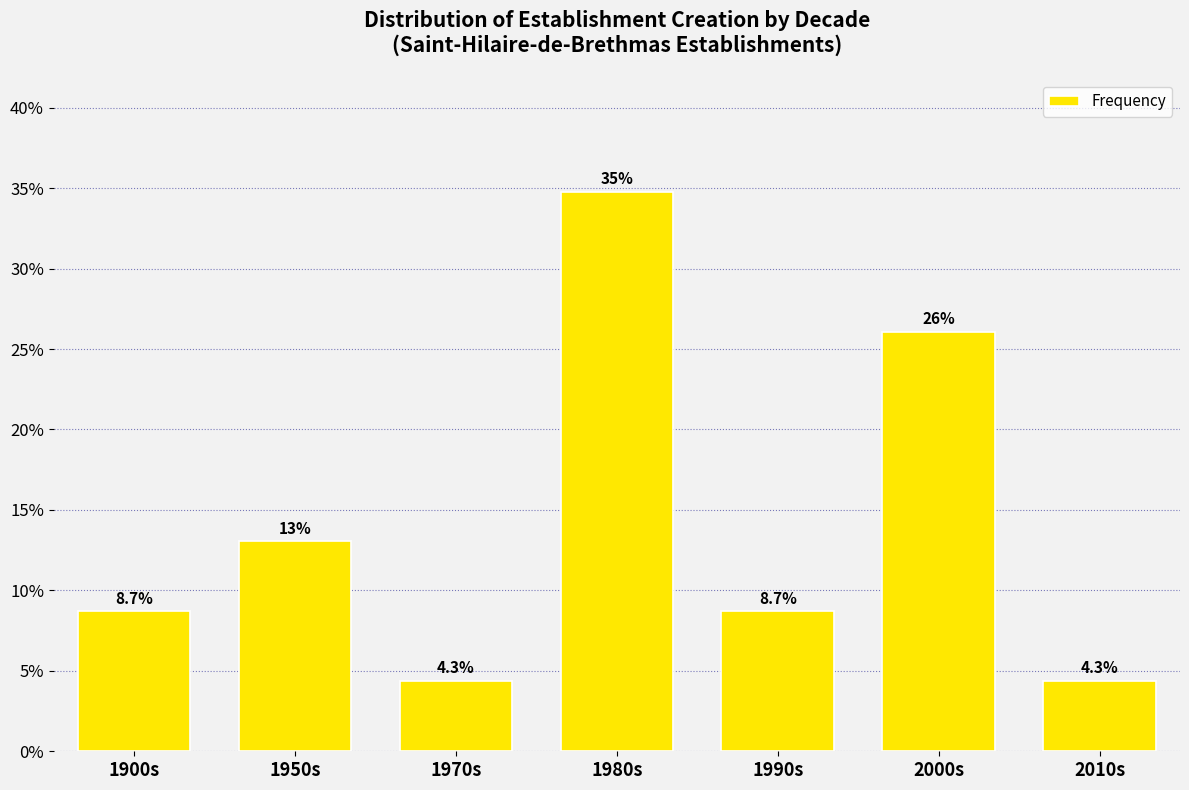

Reading left to right, what are all the values shown in this chart?

1900s=8.7	1950s=13.0	1970s=4.3	1980s=34.8	1990s=8.7	2000s=26.1	2010s=4.3